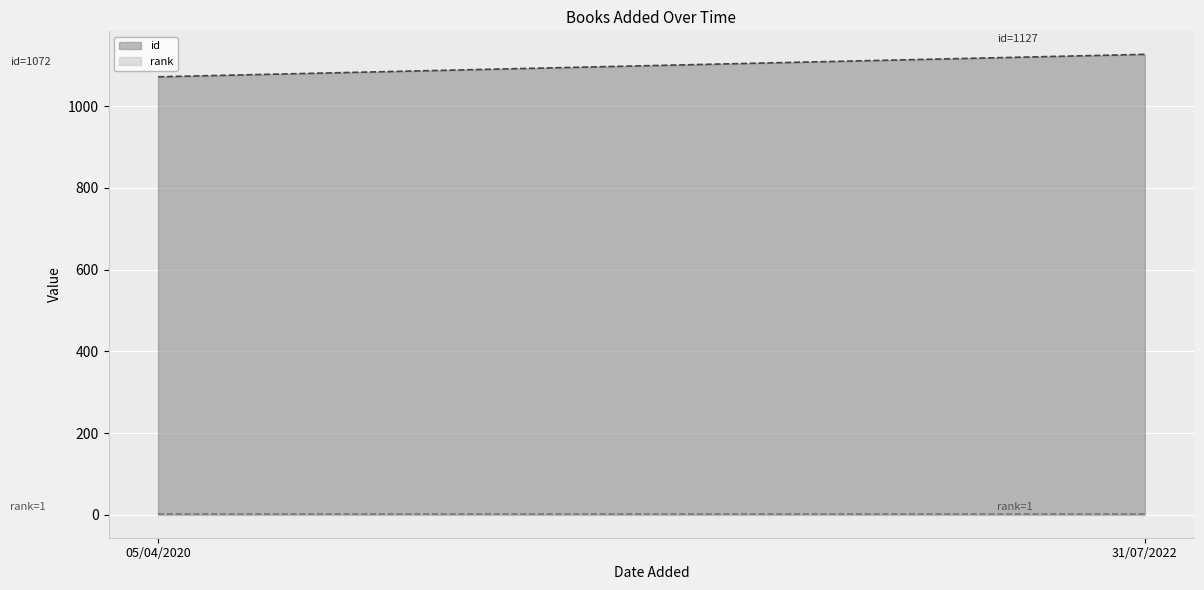

How many data points in id are less than 1127?

1